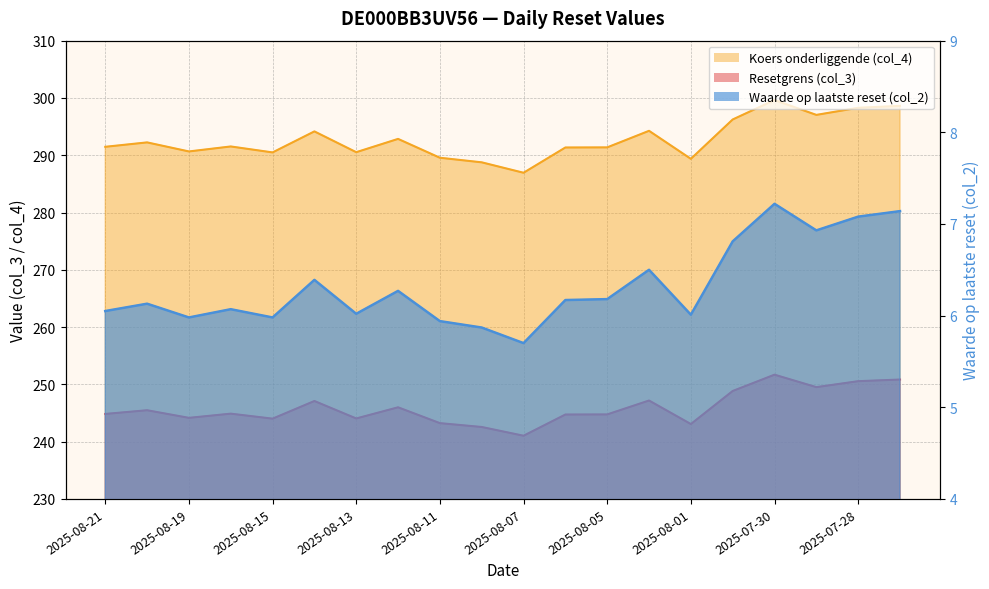

What is the difference between the maximum and minimum values in the Waarde op laatste reset (col_2) series?

1.5